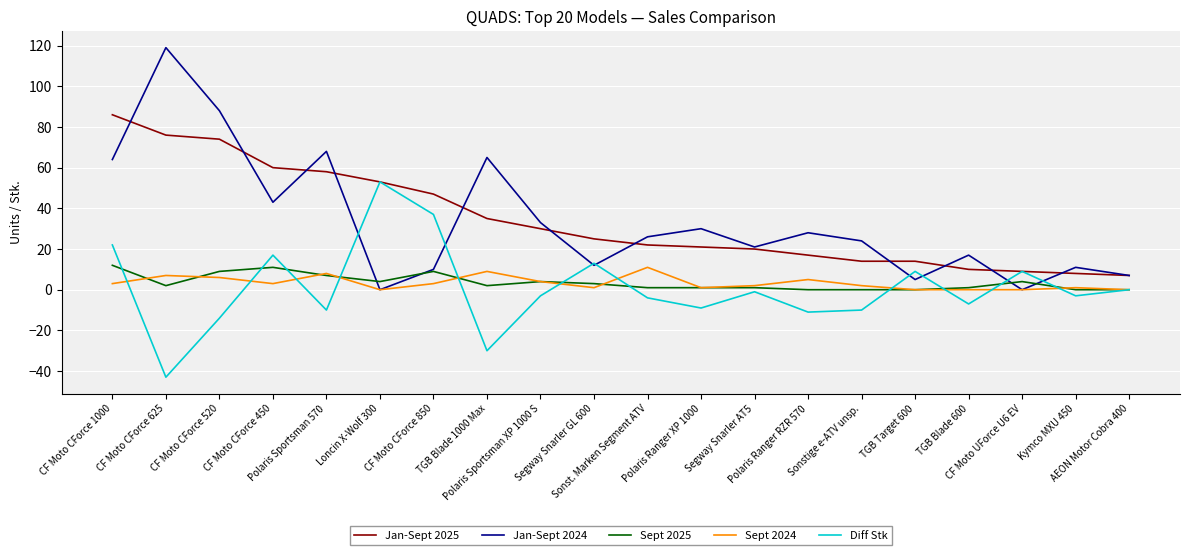

Count the number of data series in this chart.

5